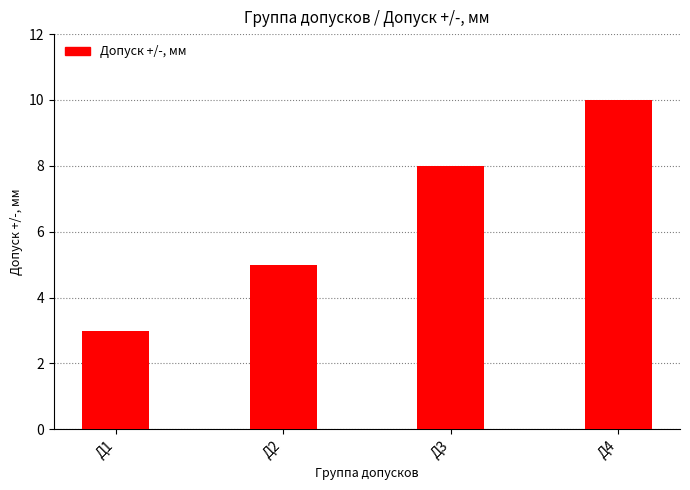

What is the value of the 1st bar from the left?

3